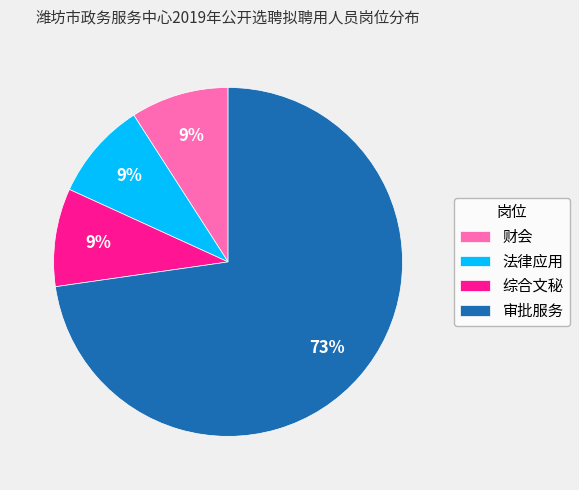

Is it true that 法律应用 is 9% of the pie?

True